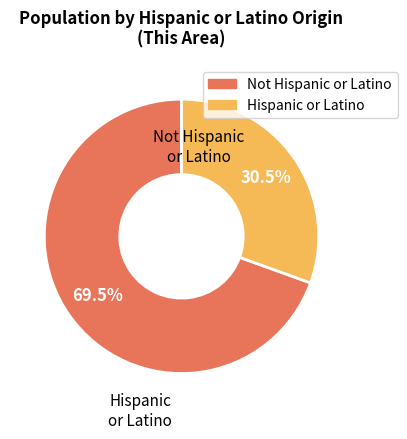

How many slices are in this pie chart?

2